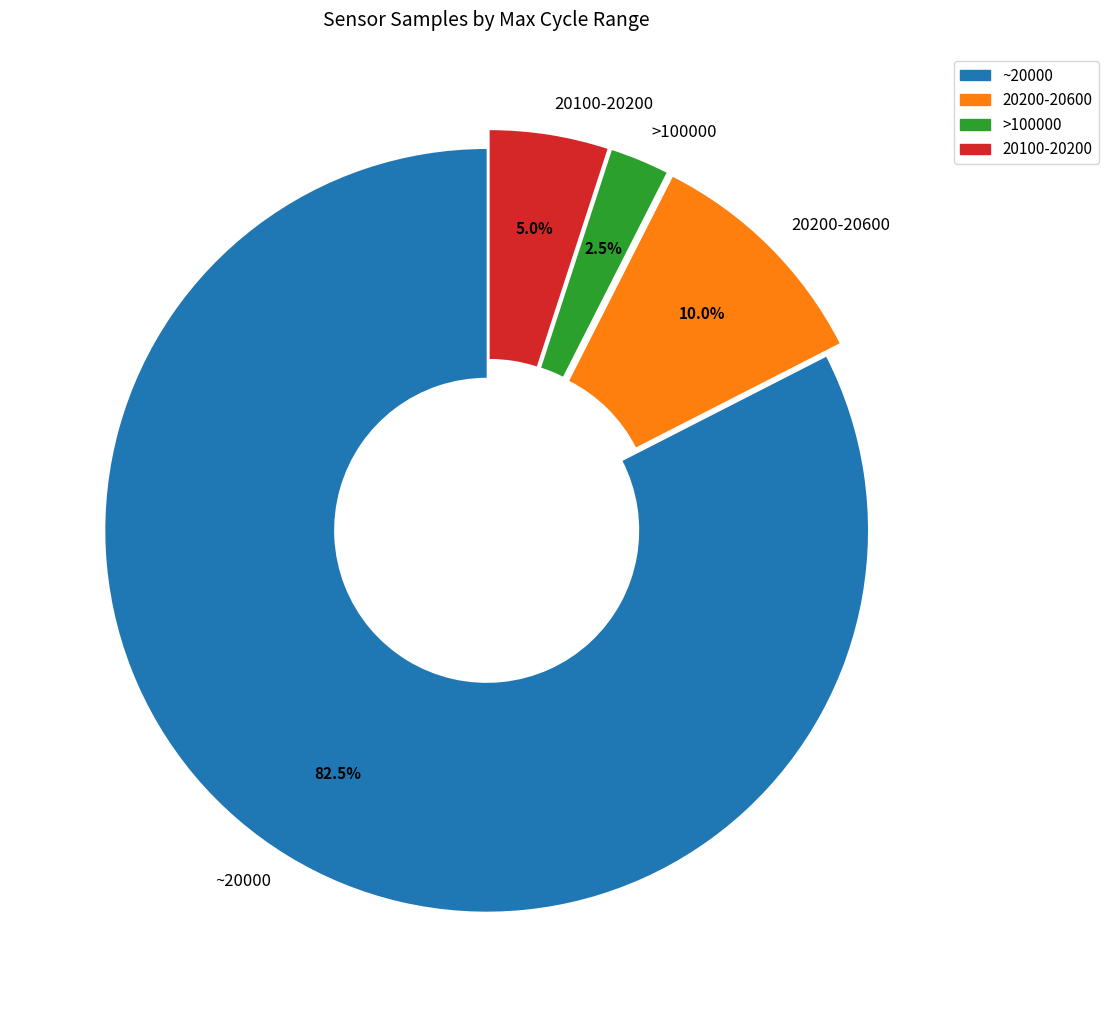

Does >100000 account for over 50% of the chart?

No